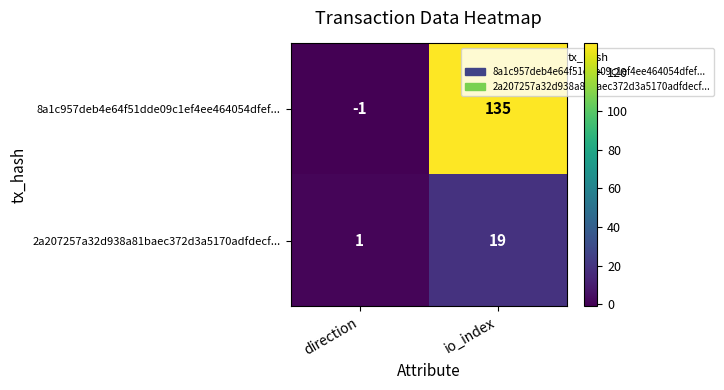

The 2a207257a32d938a81baec372d3a5170adfdecf... series shows 1 at direction. True or false?

True